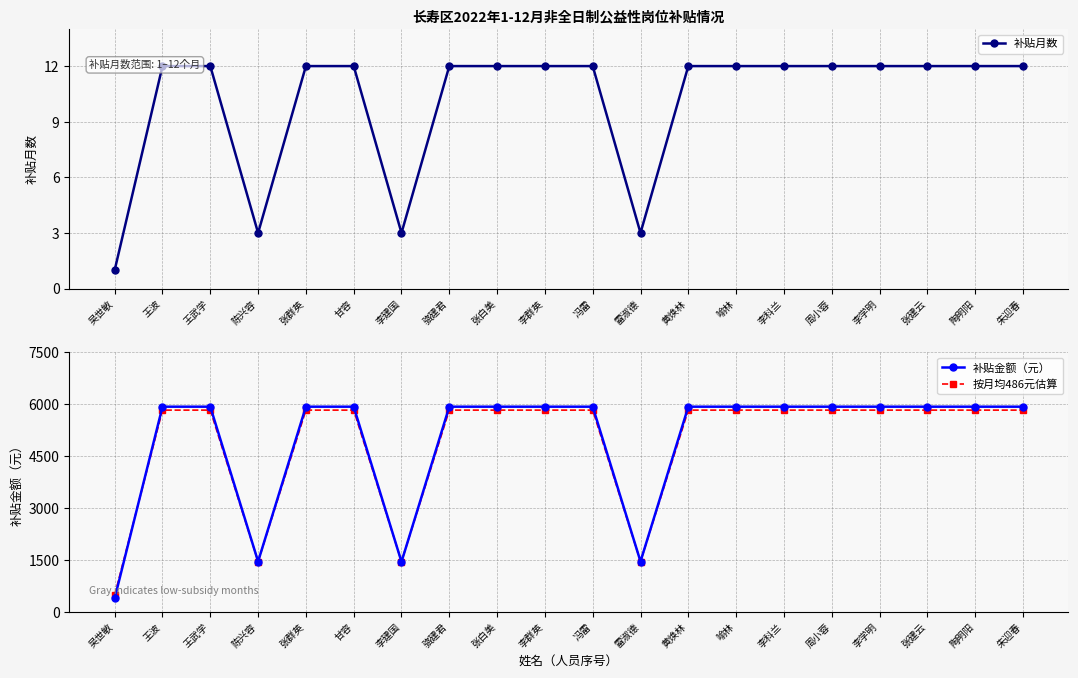

What is the average value of the 按月均486元估算 series?

4909